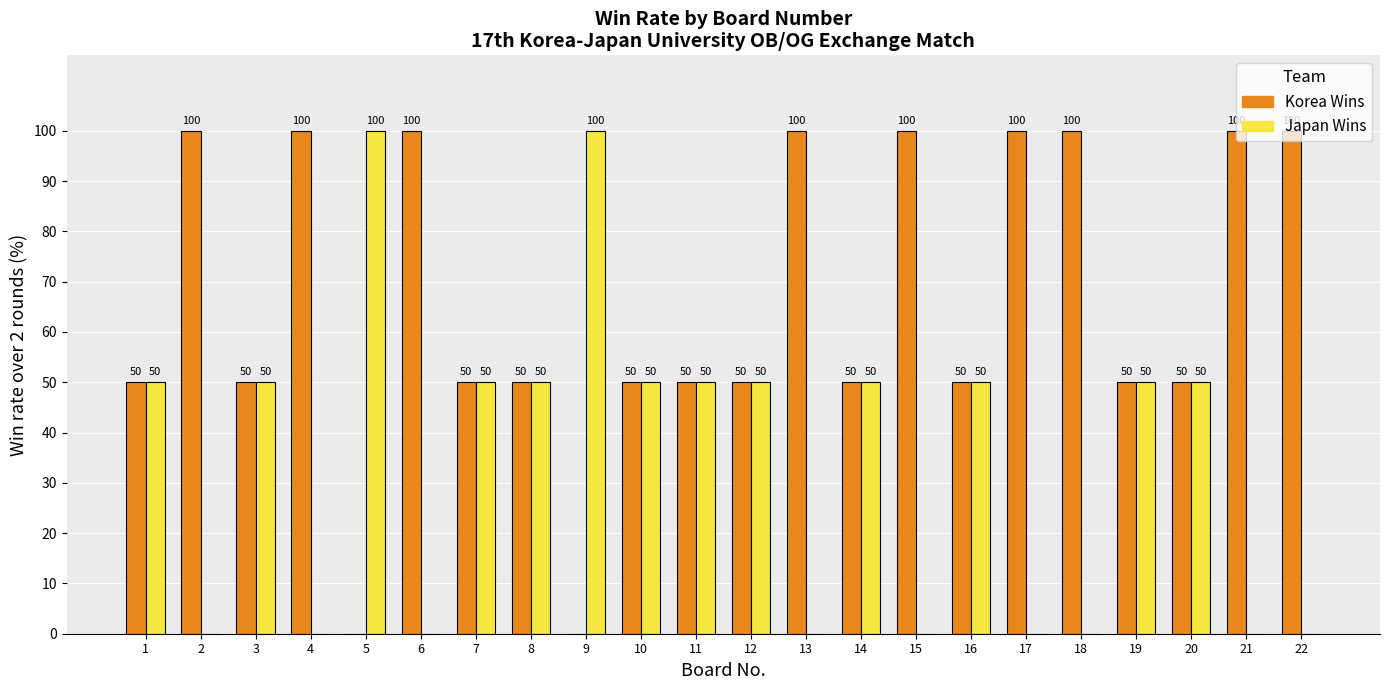

Which series has the largest total across all categories?

Korea Wins